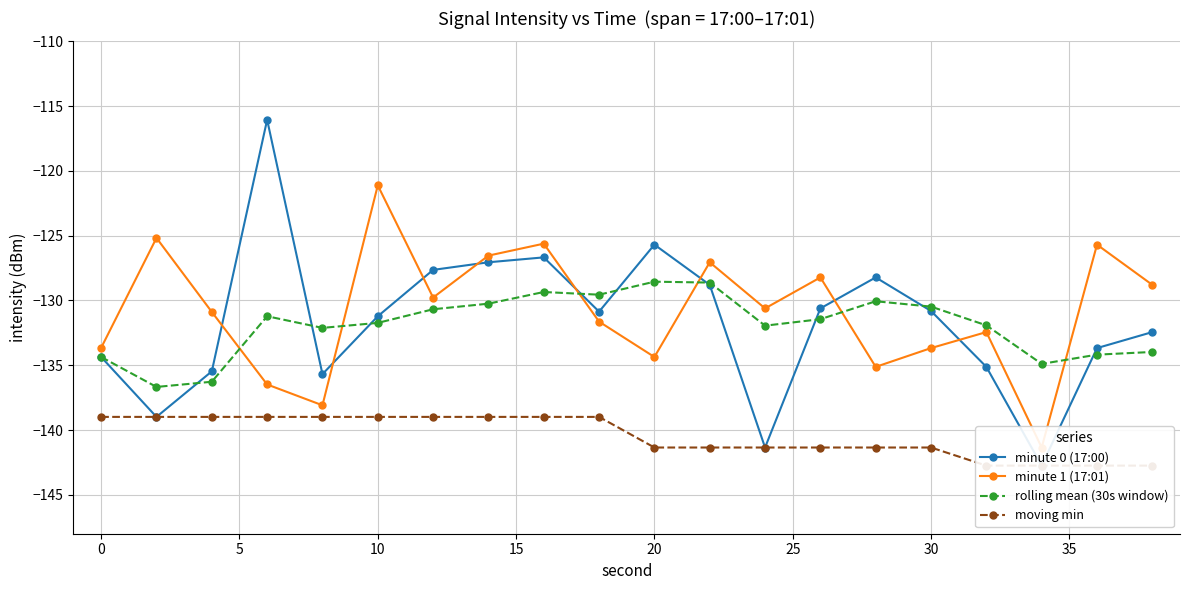

True or false: moving min has more than 1 interior local peaks.

False